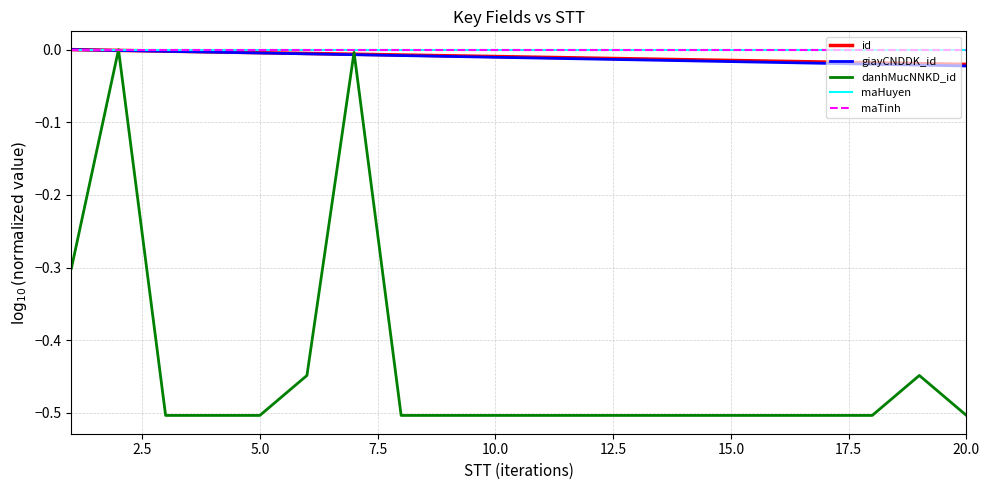

Does the chart have visible grid lines?

Yes